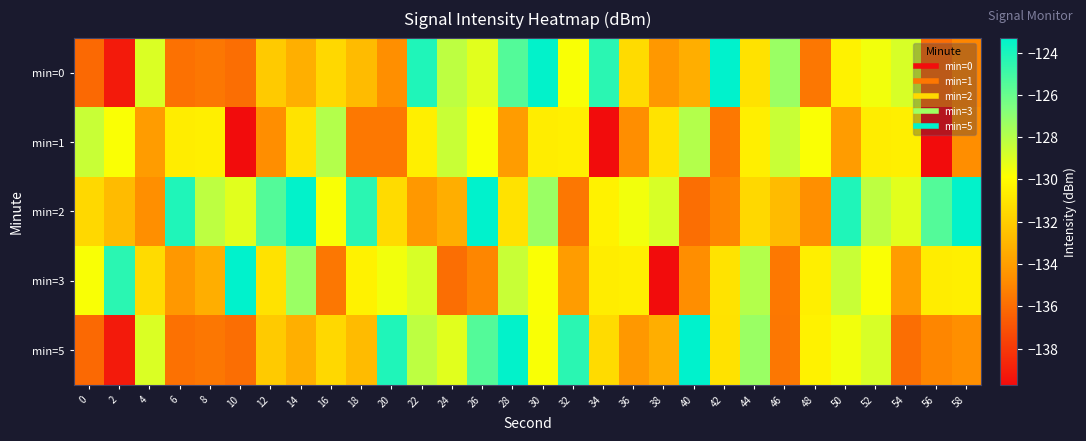

What is the maximum value shown in the chart?

-123.3